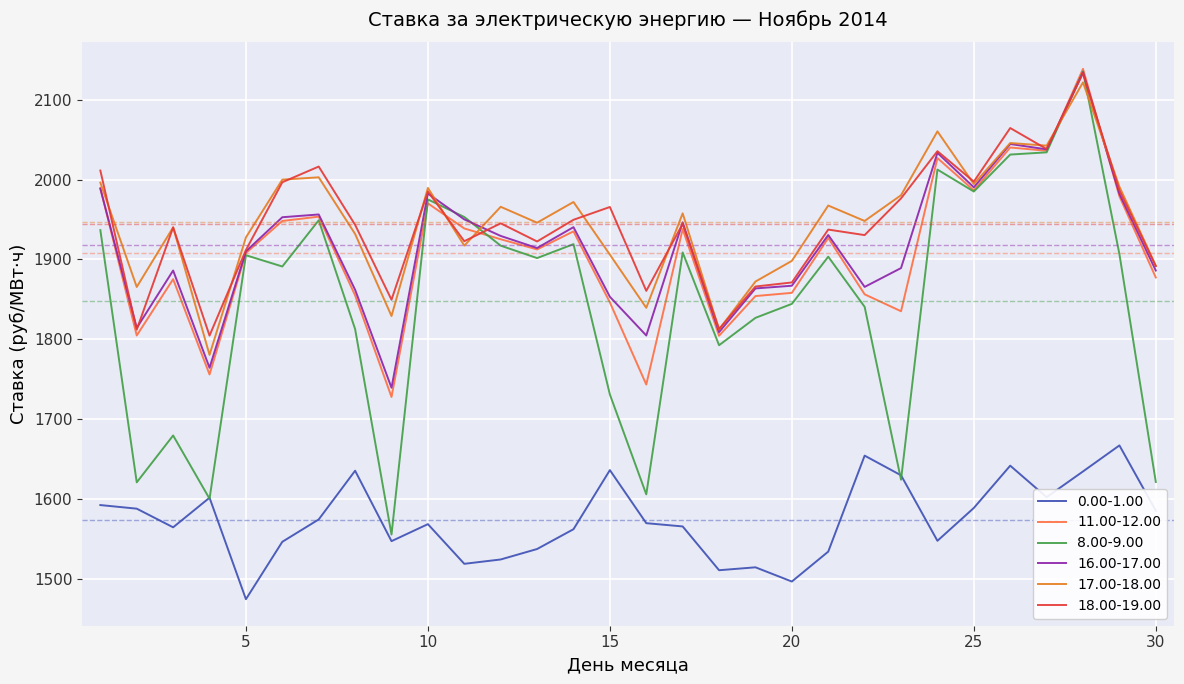

True or false: 17.00-18.00 and 0.00-1.00 intersect in this chart.

False